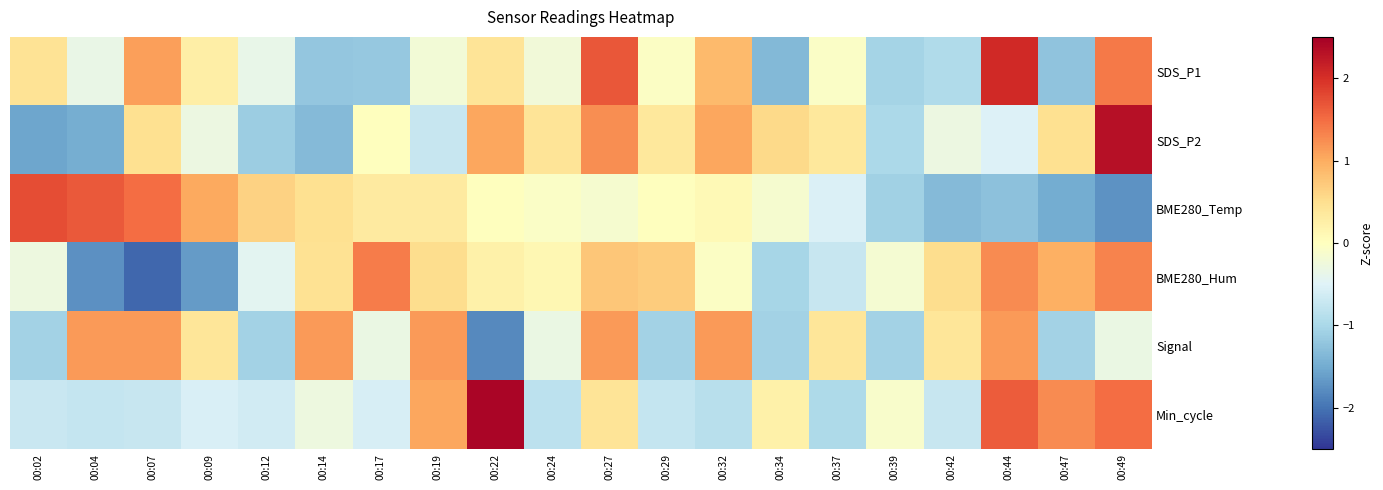

Reading left to right, extract all data points from this chart.

SDS_P1: 00:02=0.4	00:04=-0.3	00:07=1.1	00:09=0.3	00:12=-0.4	00:14=-1.2	00:17=-1.2	00:19=-0.2	00:22=0.4	00:24=-0.2	00:27=1.7	00:29=-0.1	00:32=0.9	00:34=-1.4	00:37=-0.1	00:39=-1.0	00:42=-0.9	00:44=2.1	00:47=-1.2	00:49=1.4
SDS_P2: 00:02=-1.6	00:04=-1.5	00:07=0.5	00:09=-0.3	00:12=-1.1	00:14=-1.3	00:17=0.0	00:19=-0.7	00:22=1.0	00:24=0.4	00:27=1.2	00:29=0.4	00:32=1.0	00:34=0.6	00:37=0.4	00:39=-1.0	00:42=-0.3	00:44=-0.5	00:47=0.5	00:49=2.3
BME280_Temp: 00:02=1.7	00:04=1.7	00:07=1.5	00:09=1.0	00:12=0.6	00:14=0.5	00:17=0.3	00:19=0.3	00:22=0.0	00:24=-0.1	00:27=-0.1	00:29=0.0	00:32=0.1	00:34=-0.1	00:37=-0.5	00:39=-1.1	00:42=-1.3	00:44=-1.3	00:47=-1.5	00:49=-1.7
BME280_Hum: 00:02=-0.3	00:04=-1.8	00:07=-2.1	00:09=-1.6	00:12=-0.4	00:14=0.5	00:17=1.4	00:19=0.5	00:22=0.2	00:24=0.1	00:27=0.7	00:29=0.7	00:32=-0.1	00:34=-1.0	00:37=-0.7	00:39=-0.2	00:42=0.5	00:44=1.3	00:47=1.0	00:49=1.3
Signal: 00:02=-1.1	00:04=1.1	00:07=1.1	00:09=0.4	00:12=-1.1	00:14=1.1	00:17=-0.3	00:19=1.1	00:22=-1.8	00:24=-0.3	00:27=1.1	00:29=-1.1	00:32=1.1	00:34=-1.1	00:37=0.4	00:39=-1.1	00:42=0.4	00:44=1.1	00:47=-1.1	00:49=-0.3
Min_cycle: 00:02=-0.7	00:04=-0.7	00:07=-0.7	00:09=-0.6	00:12=-0.6	00:14=-0.3	00:17=-0.6	00:19=1.0	00:22=2.4	00:24=-0.8	00:27=0.4	00:29=-0.8	00:32=-0.9	00:34=0.2	00:37=-1.0	00:39=-0.1	00:42=-0.7	00:44=1.6	00:47=1.3	00:49=1.5